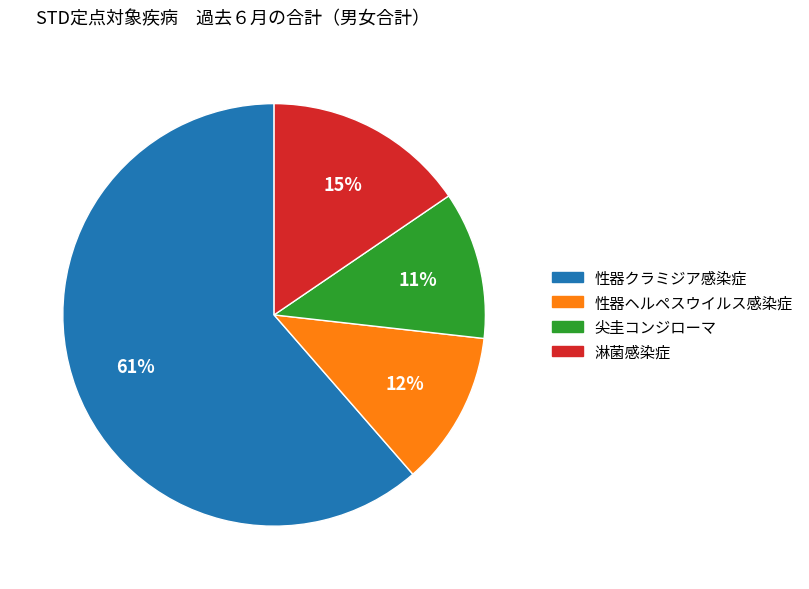

Count the number of slices in the pie.

4